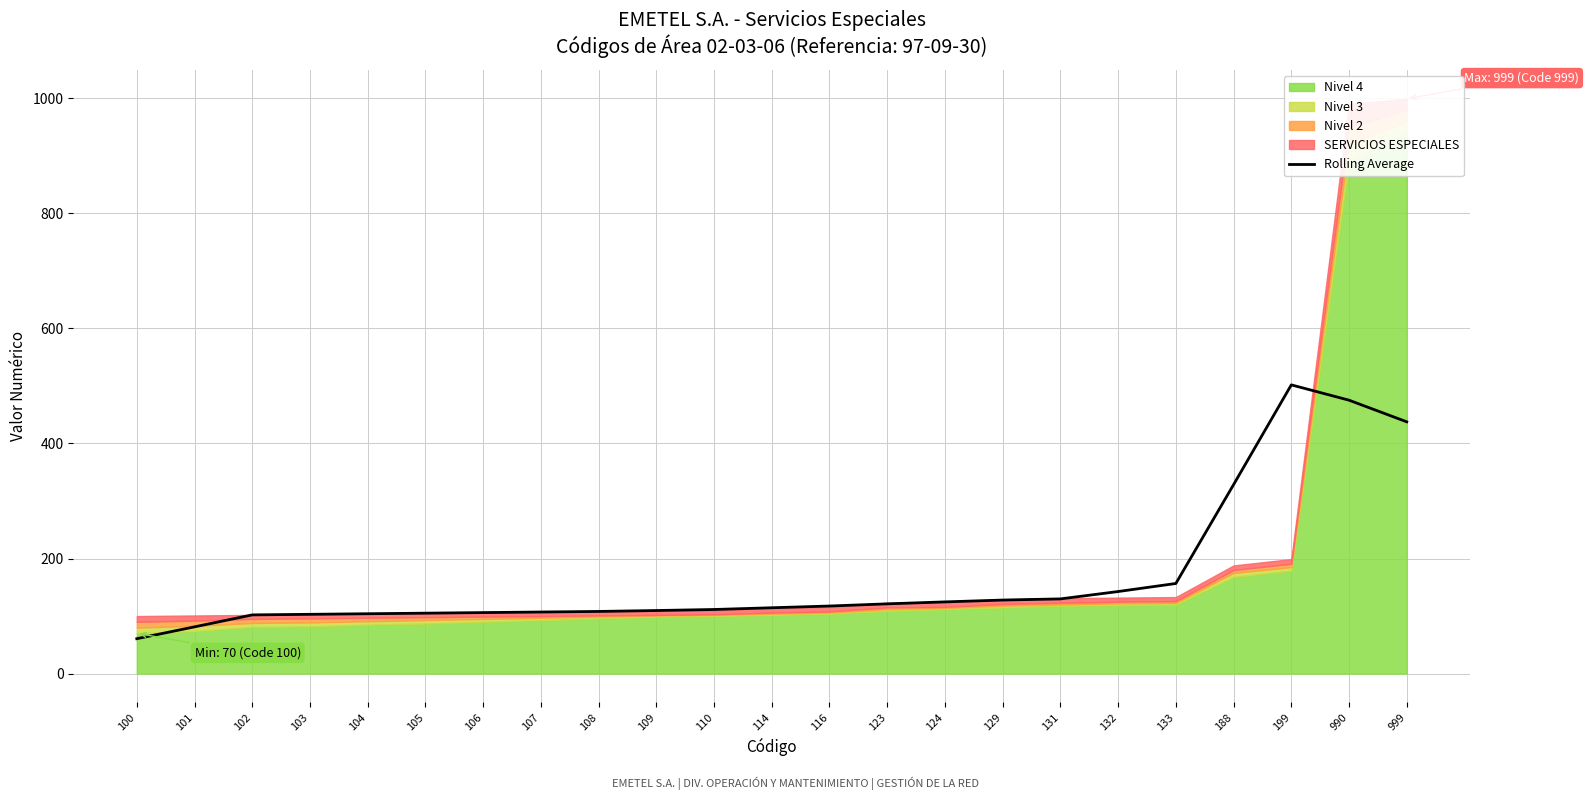

Reading left to right, extract all data points from this chart.

100=60.6	101=81.2	102=102.0	103=103.0	104=104.0	105=105.0	106=106.0	107=107.0	108=108.0	109=109.6	110=111.4	114=114.4	116=117.4	123=121.2	124=124.6	129=127.8	131=129.8	132=142.6	133=156.6	188=328.4	199=501.8	990=475.2	999=437.6